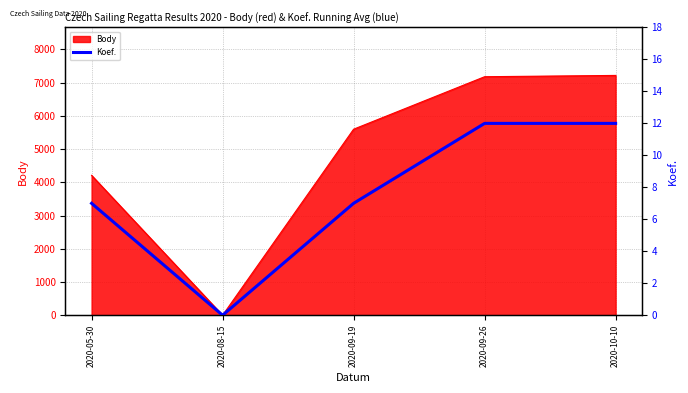

At which label does Body reach its minimum?

2020-08-15